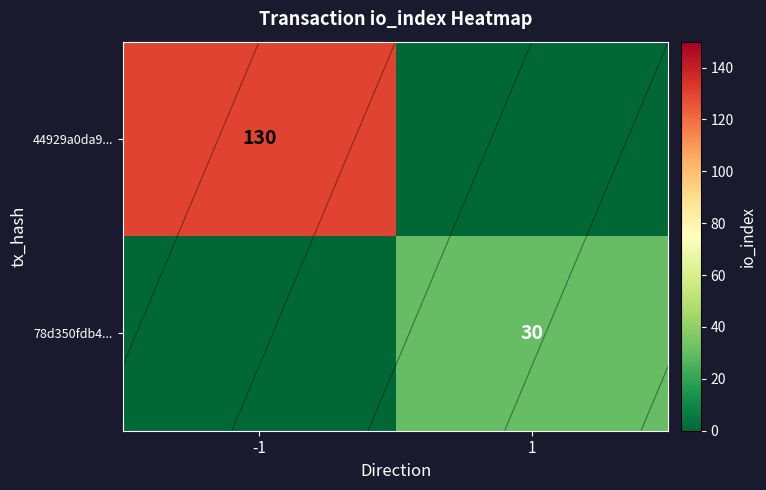

Which category has the lowest value across all series?

1